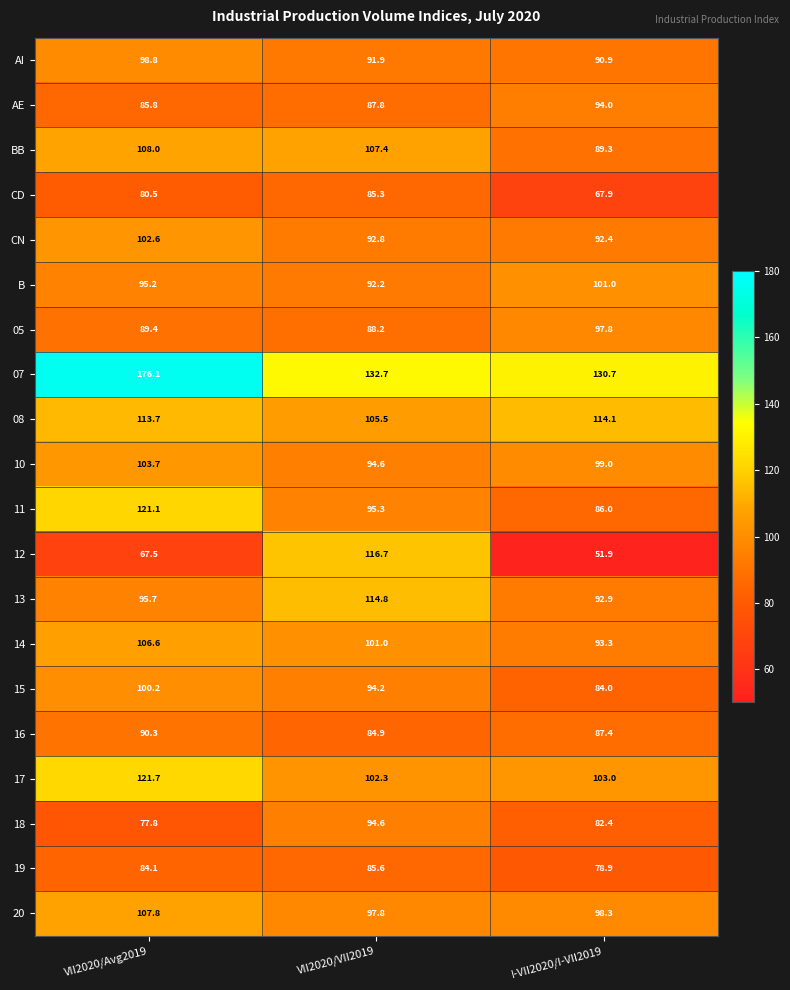

At how many categories does at least one series exceed 155?

1